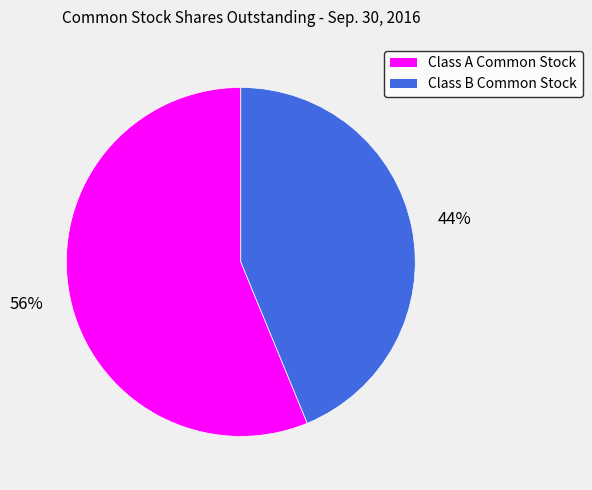

True or false: Class B Common Stock accounts for 37% of the total.

False